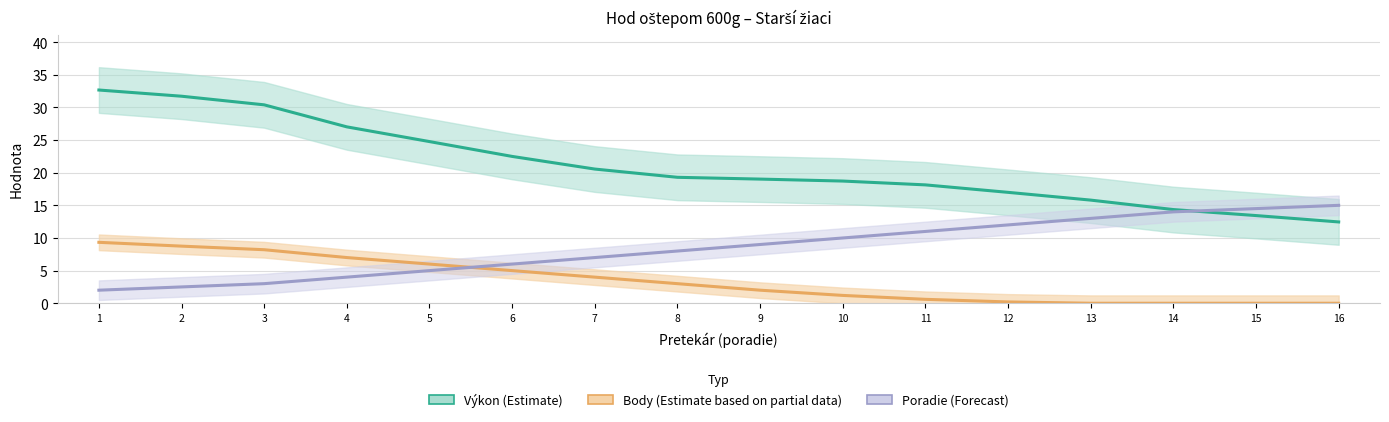

What is the average value of the Poradie (Forecast) series?

8.5